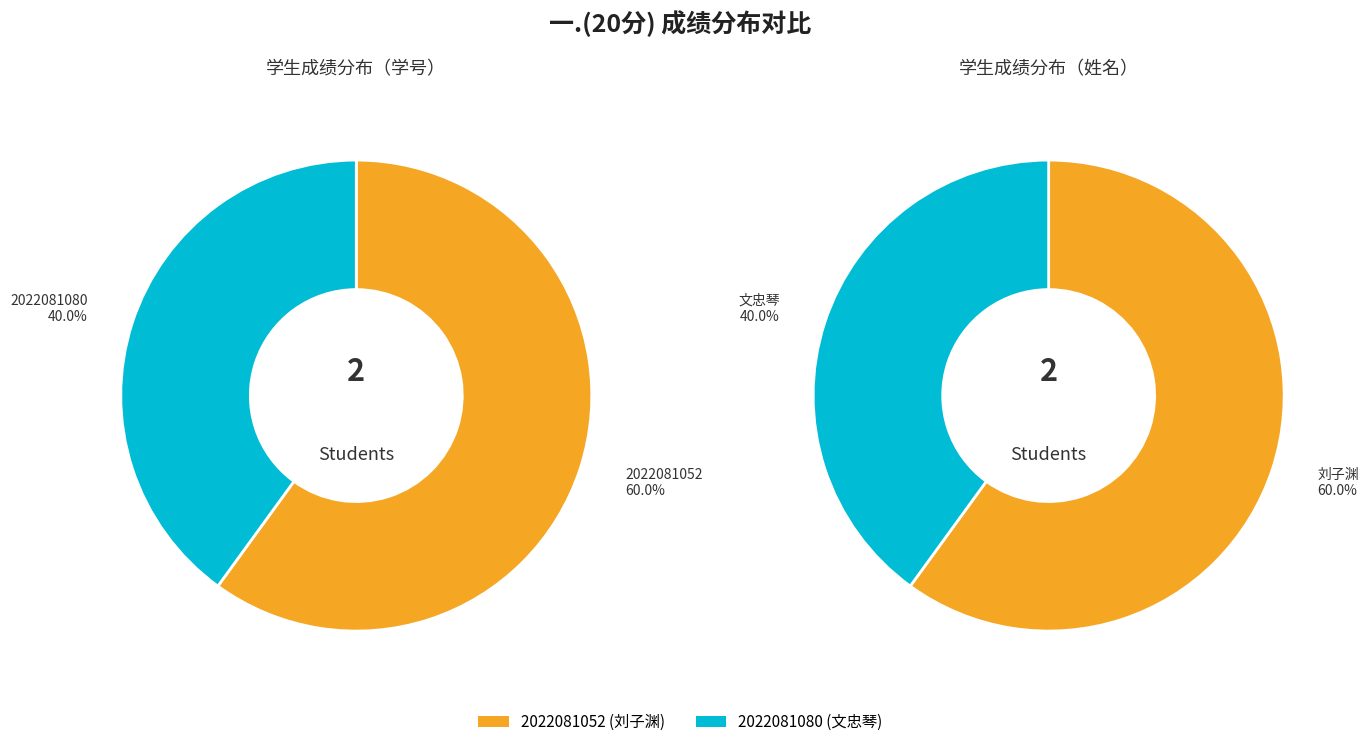

Combined, what portion of the pie is 2022081052 and 2022081080?

100.0%